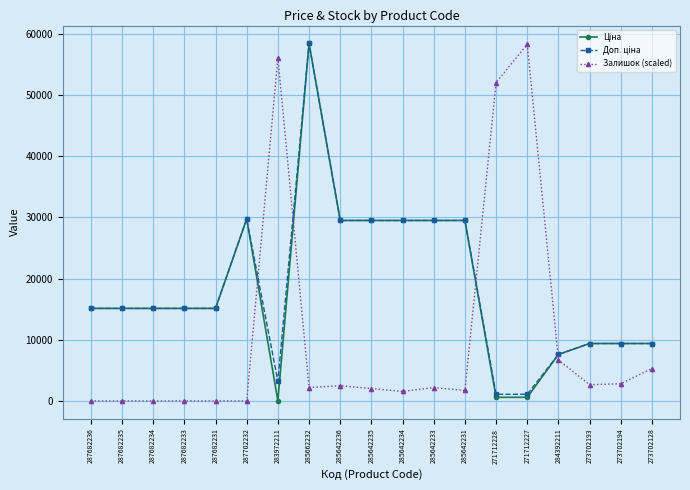

Between 287682235 and 271712227, which series saw the biggest shift?

Залишок (scaled)